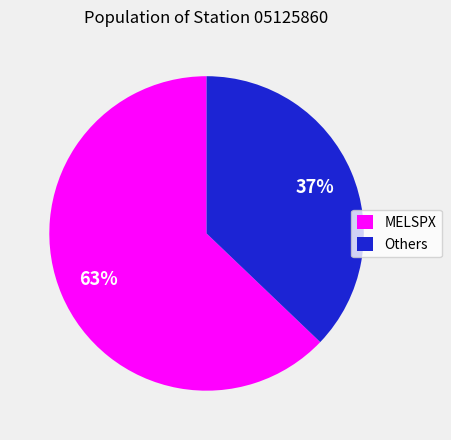

To the nearest percent, what percentage of the pie is MELSPX?

63%